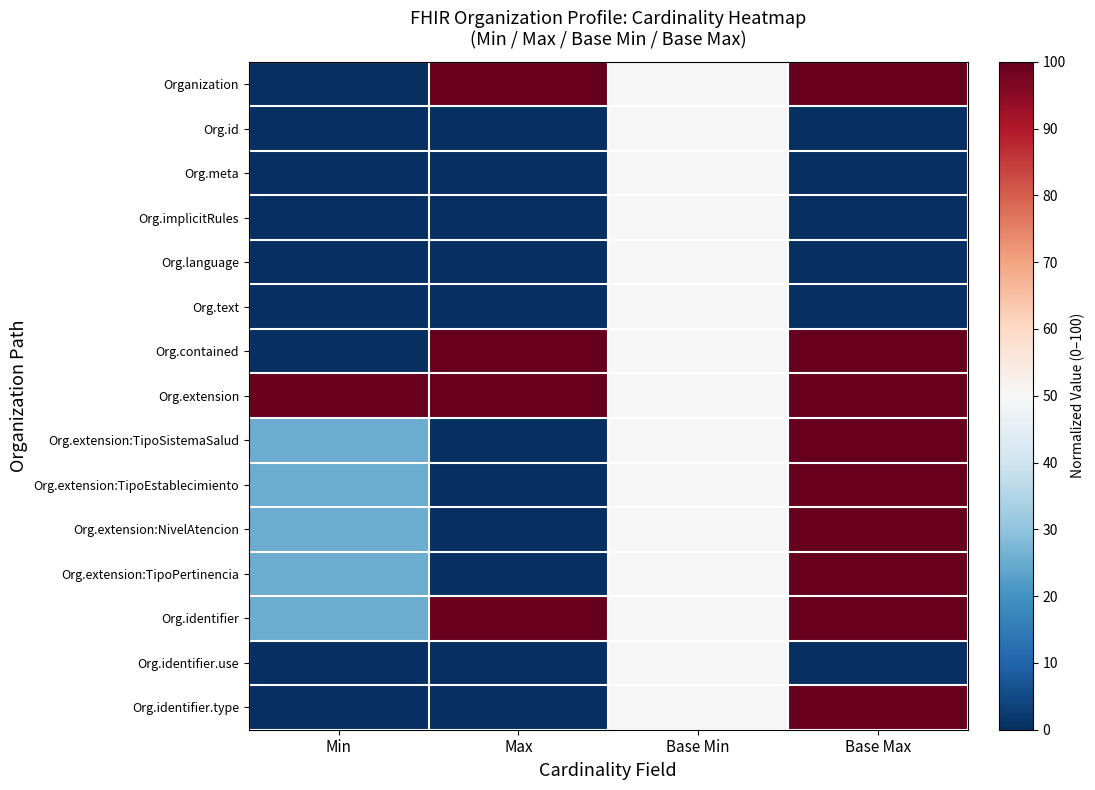

Which series changed the most between Min and Max?

Organization